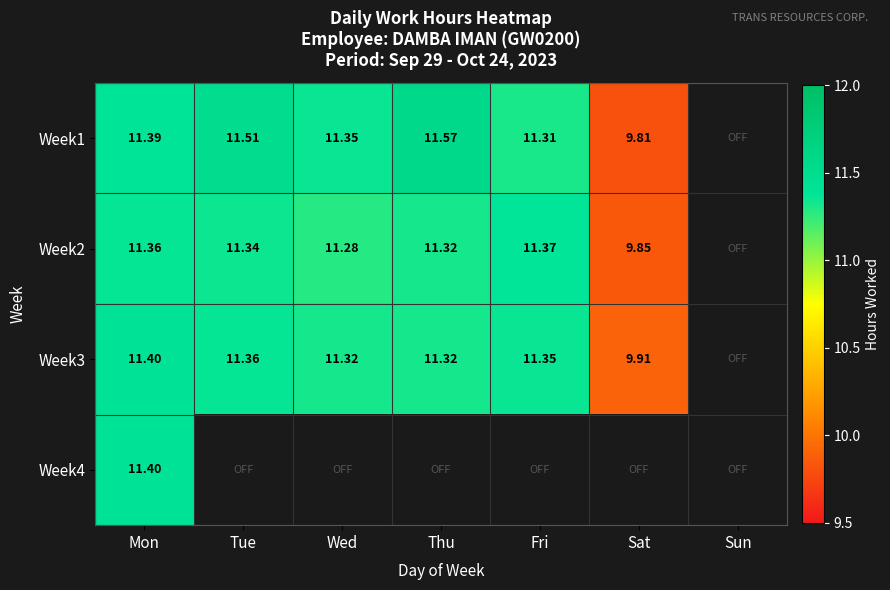

Is the value of Week1 at Tue greater than the value of Week3 at Mon?

Yes